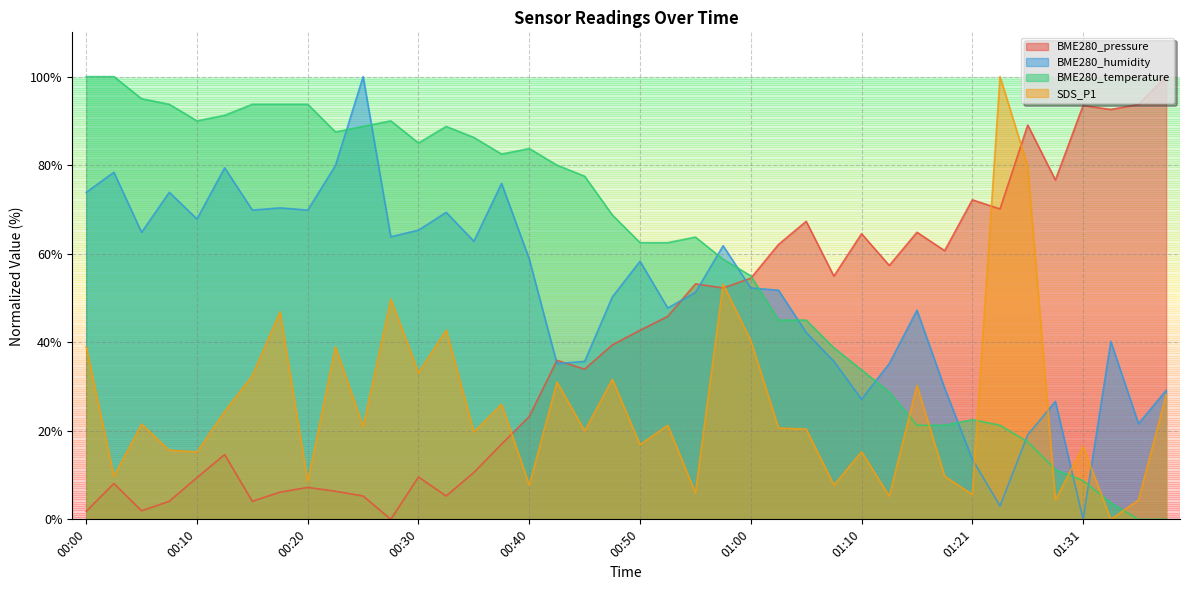

How many interior local valleys does the BME280_humidity series have?

12